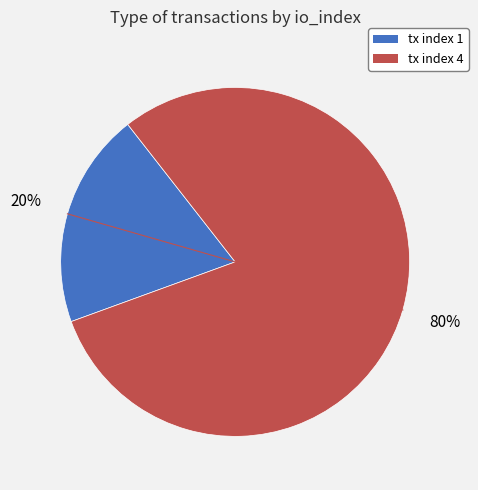

Is it true that tx index 4 is 80% of the pie?

True